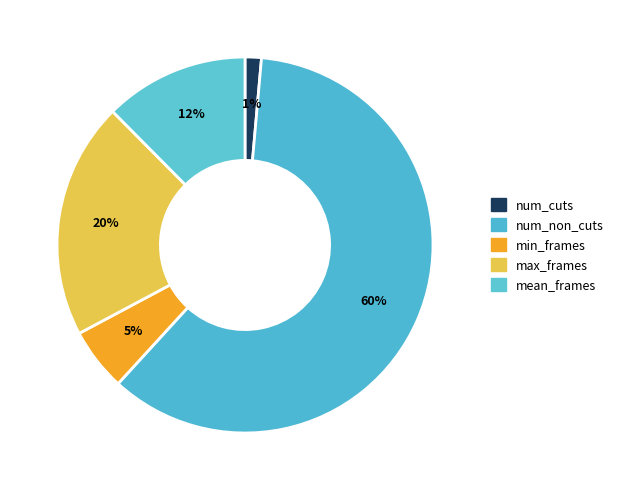

What is the majority slice?

num_non_cuts